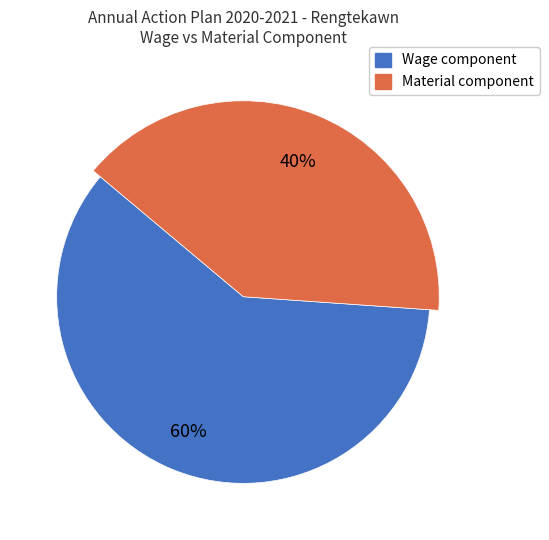

What portion of the pie excludes Wage component?

40.0%